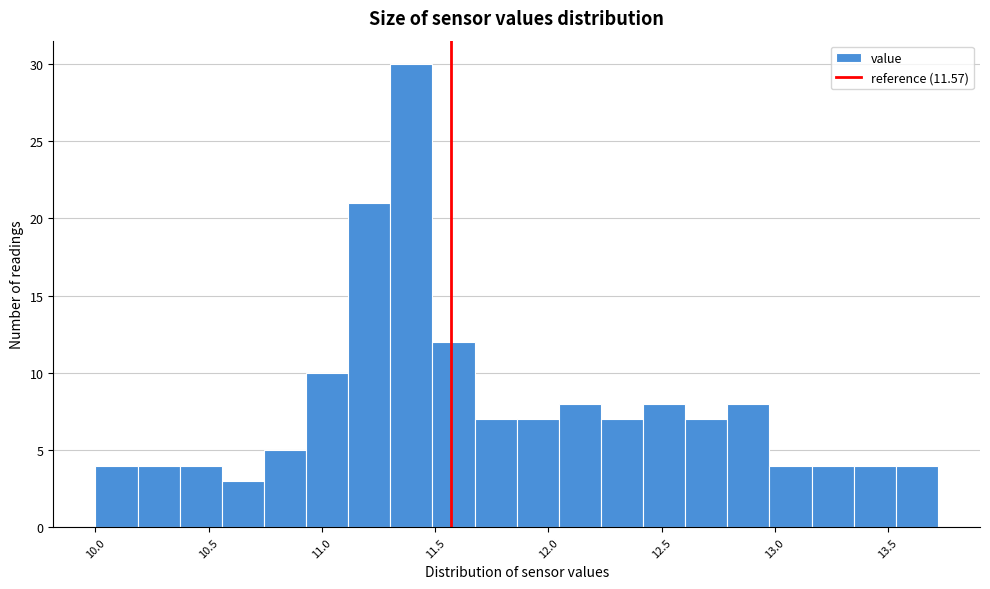

Read against the x-axis, roughly where is the centre of the tallest bar?

11.40